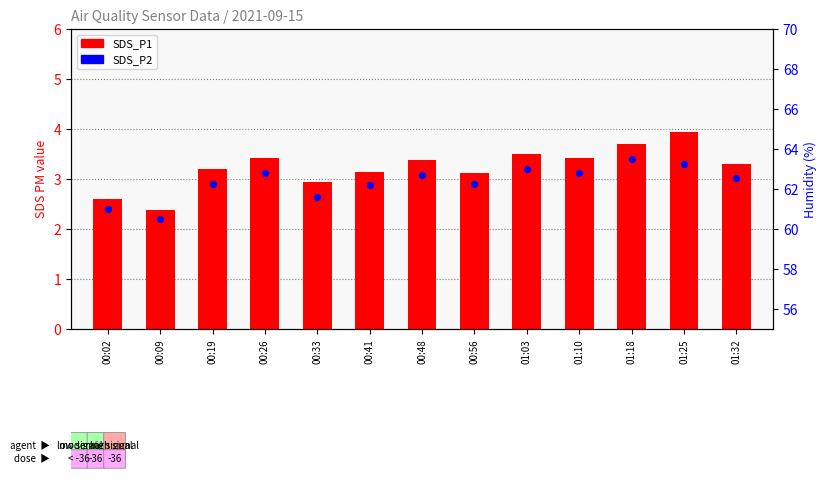

Which series reaches the minimum Y coordinate?

SDS_P2